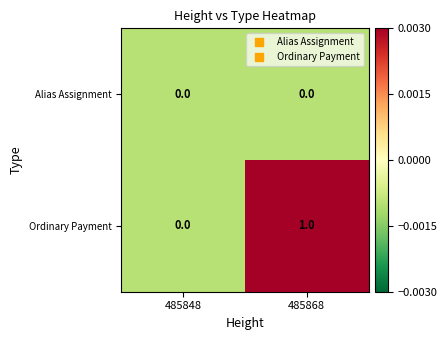

Reading left to right, transcribe all the data shown in this chart.

Alias Assignment: 0	0
Ordinary Payment: 0	1